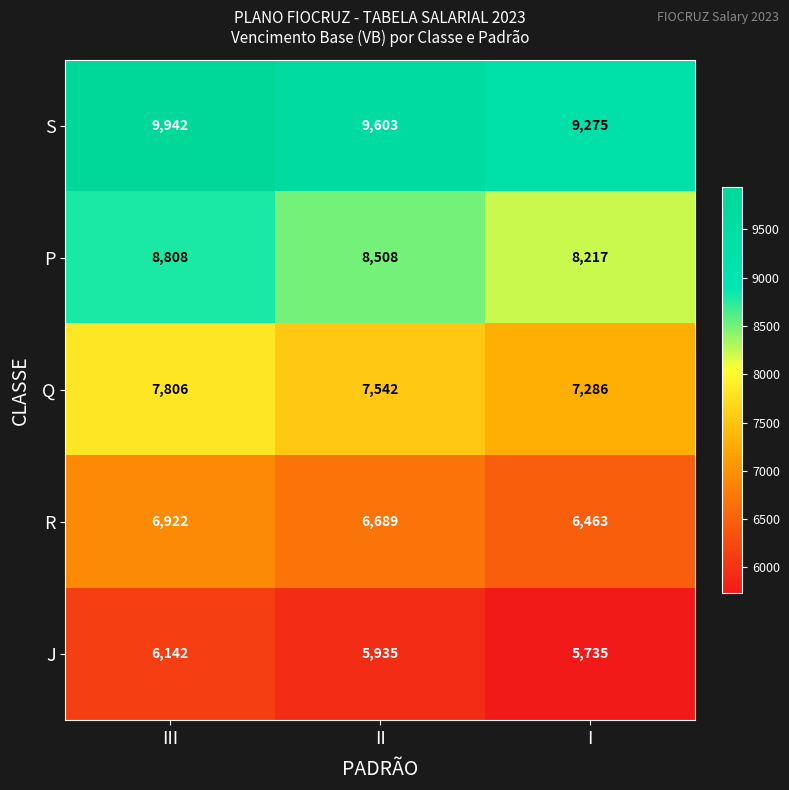

How many S values are between 9275 and 9942?

3